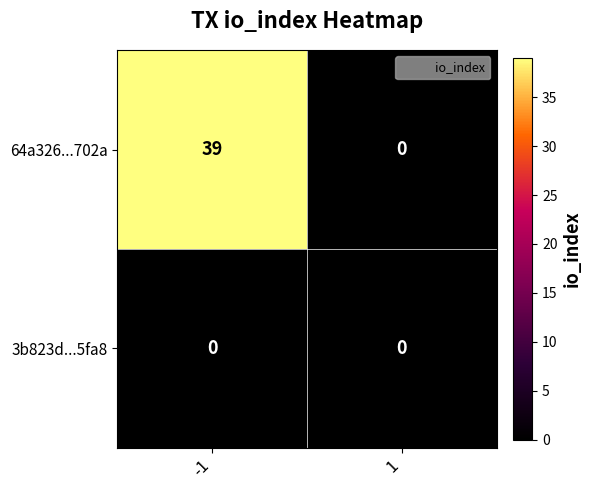

Rank the series at -1 from lowest to highest value.

3b823d...5fa8, 64a326...702a